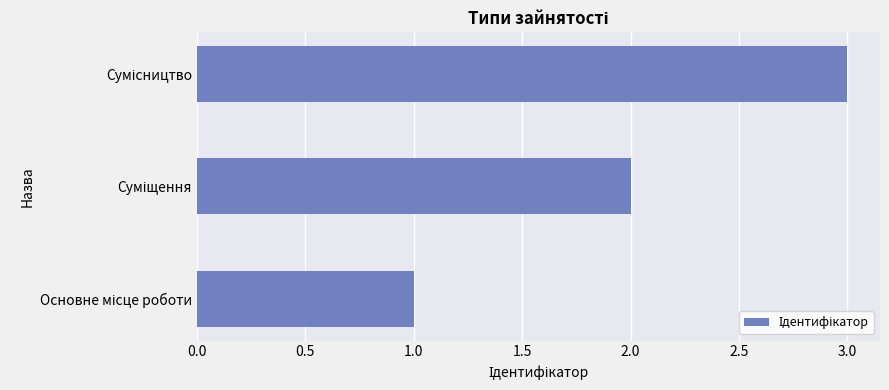

What is the greatest value displayed?

3